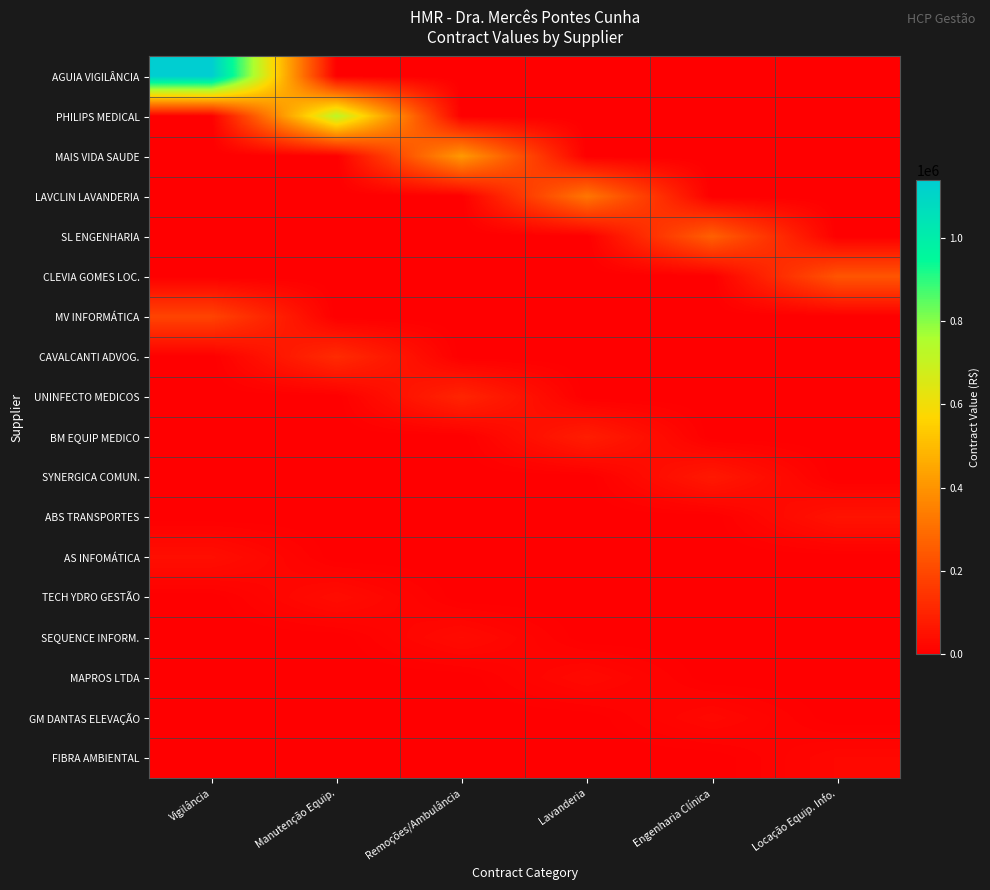

Reading left to right, extract all data points from this chart.

AGUIA VIGILÂNCIA: Vigilância=1138242.4	Manutenção Equip.=0.0	Remoções/Ambulância=0.0	Lavanderia=0.0	Engenharia Clínica=0.0	Locação Equip. Info.=0.0
PHILIPS MEDICAL: Vigilância=0.0	Manutenção Equip.=723675.7	Remoções/Ambulância=0.0	Lavanderia=0.0	Engenharia Clínica=0.0	Locação Equip. Info.=0.0
MAIS VIDA SAUDE: Vigilância=0.0	Manutenção Equip.=0.0	Remoções/Ambulância=415446.0	Lavanderia=0.0	Engenharia Clínica=0.0	Locação Equip. Info.=0.0
LAVCLIN LAVANDERIA: Vigilância=0.0	Manutenção Equip.=0.0	Remoções/Ambulância=0.0	Lavanderia=322875.8	Engenharia Clínica=0.0	Locação Equip. Info.=0.0
SL ENGENHARIA: Vigilância=0.0	Manutenção Equip.=0.0	Remoções/Ambulância=0.0	Lavanderia=0.0	Engenharia Clínica=264000.0	Locação Equip. Info.=0.0
CLEVIA GOMES LOC.: Vigilância=0.0	Manutenção Equip.=0.0	Remoções/Ambulância=0.0	Lavanderia=0.0	Engenharia Clínica=0.0	Locação Equip. Info.=233431.4
MV INFORMÁTICA: Vigilância=187440.0	Manutenção Equip.=0.0	Remoções/Ambulância=0.0	Lavanderia=0.0	Engenharia Clínica=0.0	Locação Equip. Info.=0.0
CAVALCANTI ADVOG.: Vigilância=0.0	Manutenção Equip.=120000.0	Remoções/Ambulância=0.0	Lavanderia=0.0	Engenharia Clínica=0.0	Locação Equip. Info.=0.0
UNINFECTO MEDICOS: Vigilância=0.0	Manutenção Equip.=0.0	Remoções/Ambulância=102291.0	Lavanderia=0.0	Engenharia Clínica=0.0	Locação Equip. Info.=0.0
BM EQUIP MEDICO: Vigilância=0.0	Manutenção Equip.=0.0	Remoções/Ambulância=0.0	Lavanderia=82800.0	Engenharia Clínica=0.0	Locação Equip. Info.=0.0
SYNERGICA COMUN.: Vigilância=0.0	Manutenção Equip.=0.0	Remoções/Ambulância=0.0	Lavanderia=0.0	Engenharia Clínica=69600.0	Locação Equip. Info.=0.0
ABS TRANSPORTES: Vigilância=0.0	Manutenção Equip.=0.0	Remoções/Ambulância=0.0	Lavanderia=0.0	Engenharia Clínica=0.0	Locação Equip. Info.=54360.0
AS INFOMÁTICA: Vigilância=42000.0	Manutenção Equip.=0.0	Remoções/Ambulância=0.0	Lavanderia=0.0	Engenharia Clínica=0.0	Locação Equip. Info.=0.0
TECH YDRO GESTÃO: Vigilância=0.0	Manutenção Equip.=36000.0	Remoções/Ambulância=0.0	Lavanderia=0.0	Engenharia Clínica=0.0	Locação Equip. Info.=0.0
SEQUENCE INFORM.: Vigilância=0.0	Manutenção Equip.=0.0	Remoções/Ambulância=31819.3	Lavanderia=0.0	Engenharia Clínica=0.0	Locação Equip. Info.=0.0
MAPROS LTDA: Vigilância=0.0	Manutenção Equip.=0.0	Remoções/Ambulância=0.0	Lavanderia=28080.0	Engenharia Clínica=0.0	Locação Equip. Info.=0.0
GM DANTAS ELEVAÇÃO: Vigilância=0.0	Manutenção Equip.=0.0	Remoções/Ambulância=0.0	Lavanderia=0.0	Engenharia Clínica=25200.0	Locação Equip. Info.=0.0
FIBRA AMBIENTAL: Vigilância=0.0	Manutenção Equip.=0.0	Remoções/Ambulância=0.0	Lavanderia=0.0	Engenharia Clínica=0.0	Locação Equip. Info.=22800.0